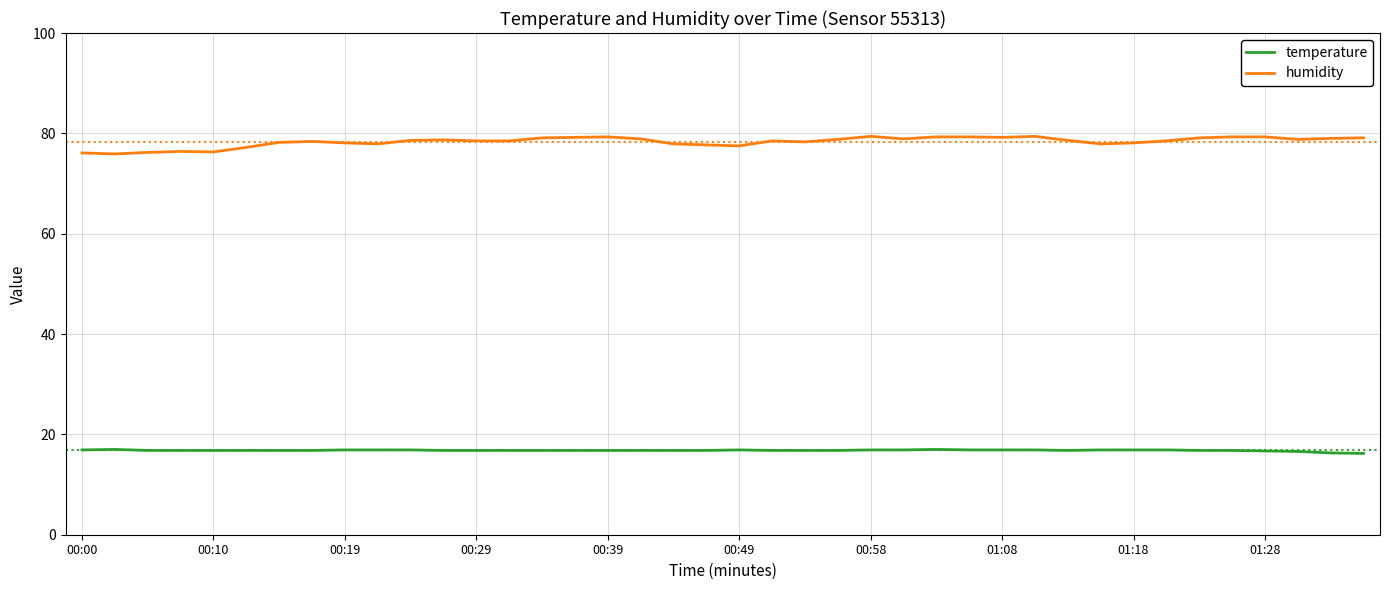

How many lines are shown in the chart?

2